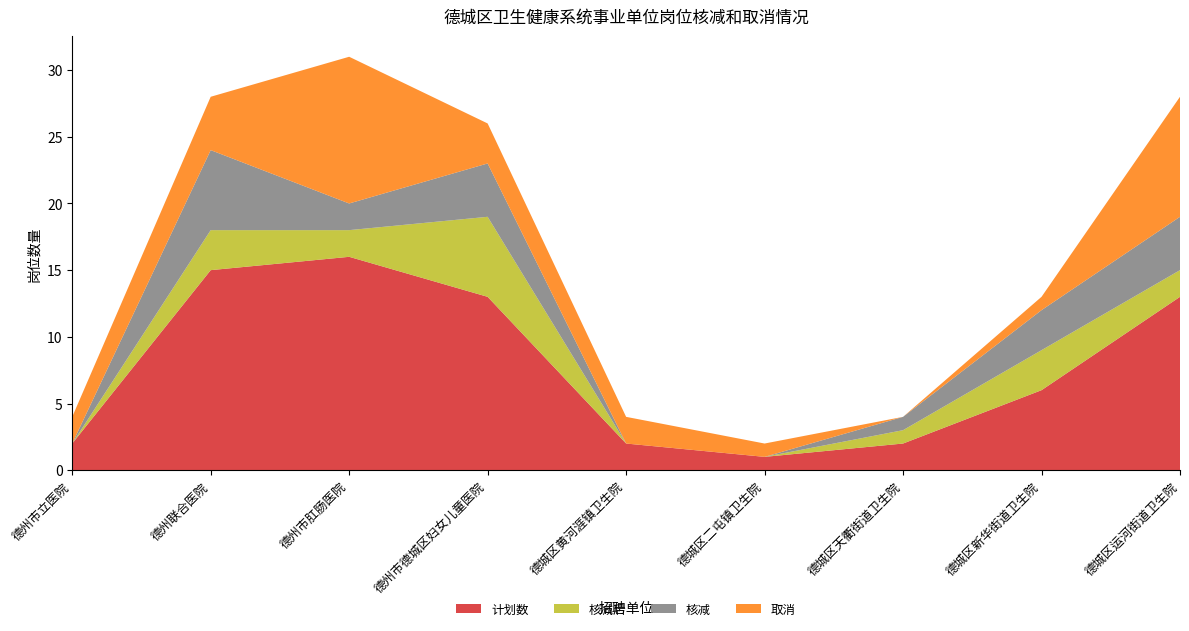

Reading left to right, extract all data points from this chart.

计划数: 德州市立医院=2	德州联合医院=15	德州市肛肠医院=16	德州市德城区妇女儿童医院=13	德城区黄河涯镇卫生院=2	德城区二屯镇卫生院=1	德城区天衢街道卫生院=2	德城区新华街道卫生院=6	德城区运河街道卫生院=13
核减后: 德州市立医院=0	德州联合医院=3	德州市肛肠医院=2	德州市德城区妇女儿童医院=6	德城区黄河涯镇卫生院=0	德城区二屯镇卫生院=0	德城区天衢街道卫生院=1	德城区新华街道卫生院=3	德城区运河街道卫生院=2
核减: 德州市立医院=0	德州联合医院=6	德州市肛肠医院=2	德州市德城区妇女儿童医院=4	德城区黄河涯镇卫生院=0	德城区二屯镇卫生院=0	德城区天衢街道卫生院=1	德城区新华街道卫生院=3	德城区运河街道卫生院=4
取消: 德州市立医院=2	德州联合医院=4	德州市肛肠医院=11	德州市德城区妇女儿童医院=3	德城区黄河涯镇卫生院=2	德城区二屯镇卫生院=1	德城区天衢街道卫生院=0	德城区新华街道卫生院=1	德城区运河街道卫生院=9